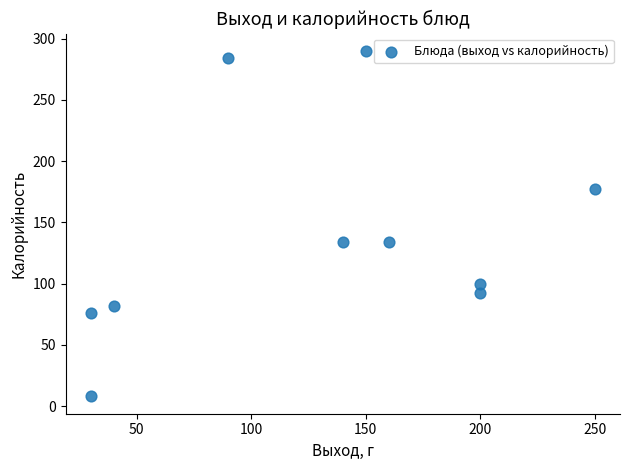

What is the range of Y values (max minus min)?

282.1